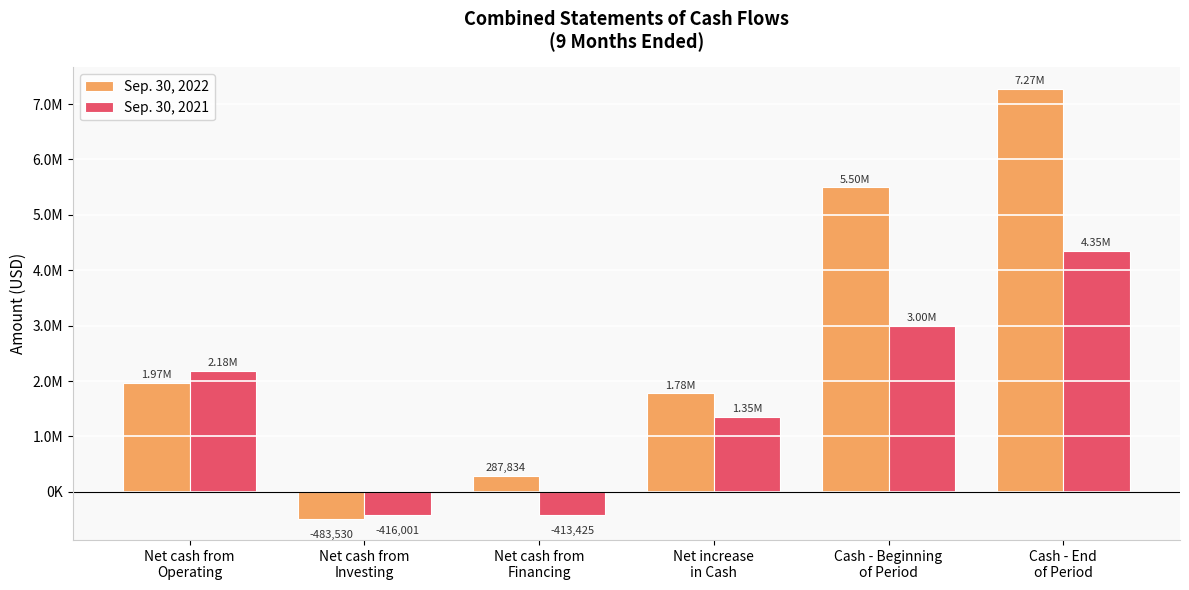

What is the difference between the maximum and minimum values in the Sep. 30, 2022 series?

7756542